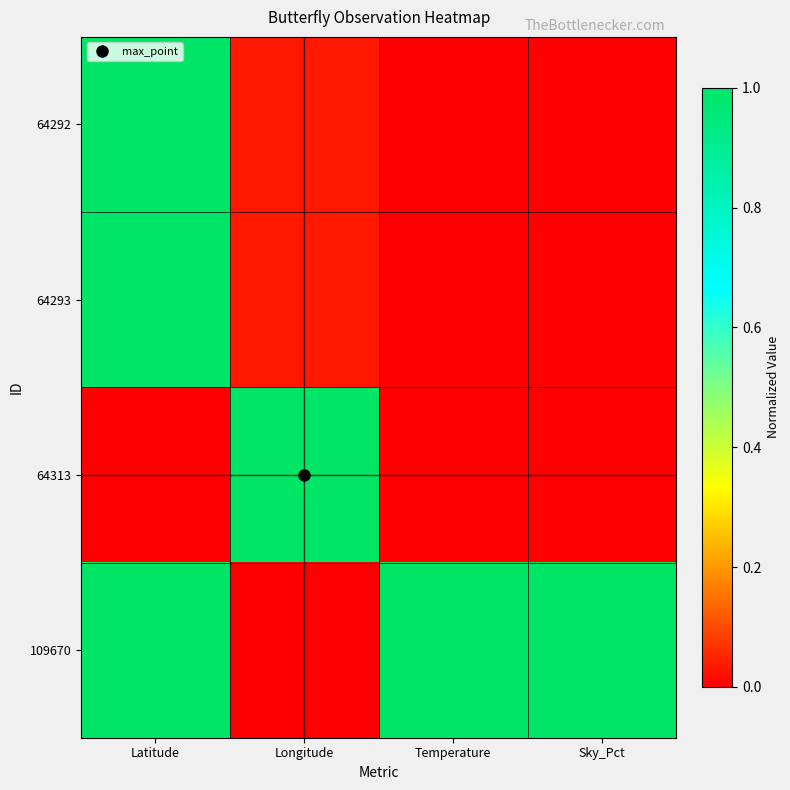

What is the total value across all series at Latitude?

3.0